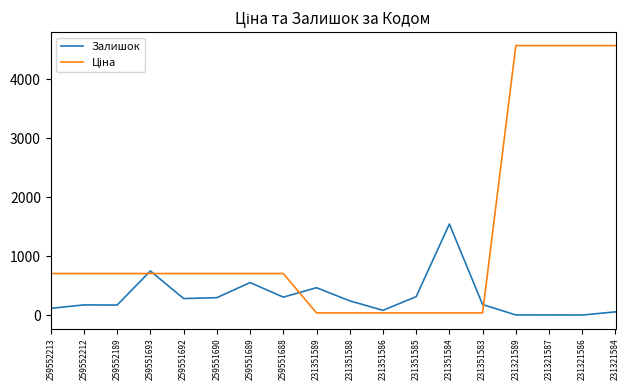

Does the chart display data point markers on the line(s)?

No